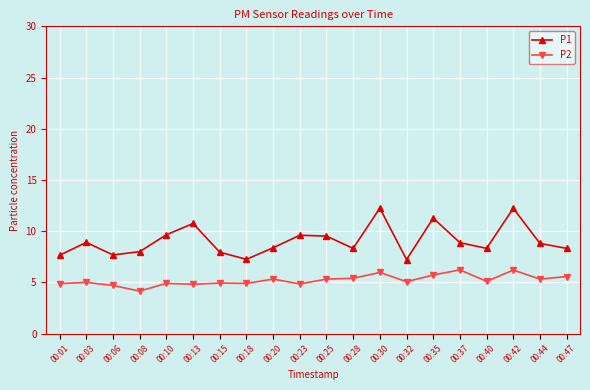

The P2 series shows 2.8 at 00:32. True or false?

False